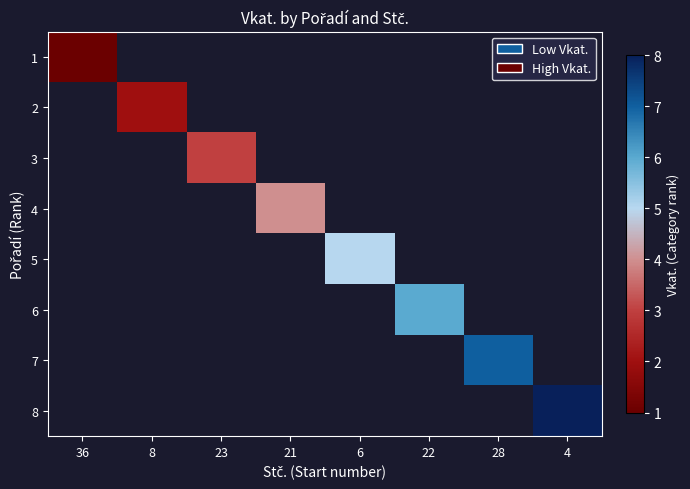

At which category does the chart reach its peak across all series?

4